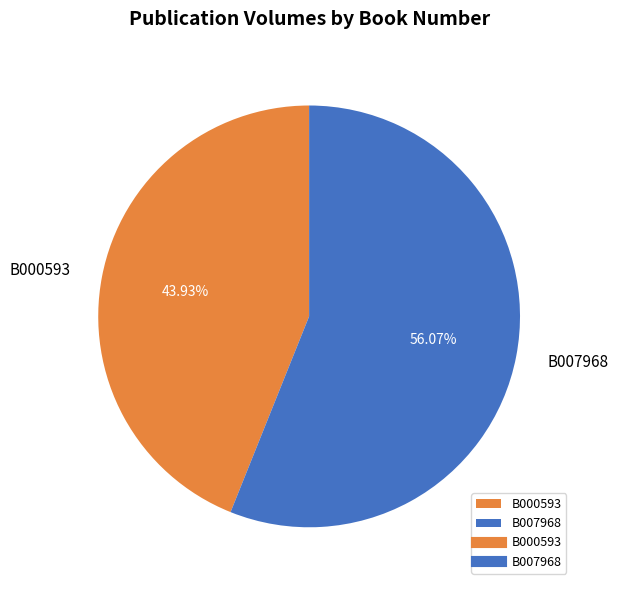

Is it true that B000593 is 56% of the pie?

False